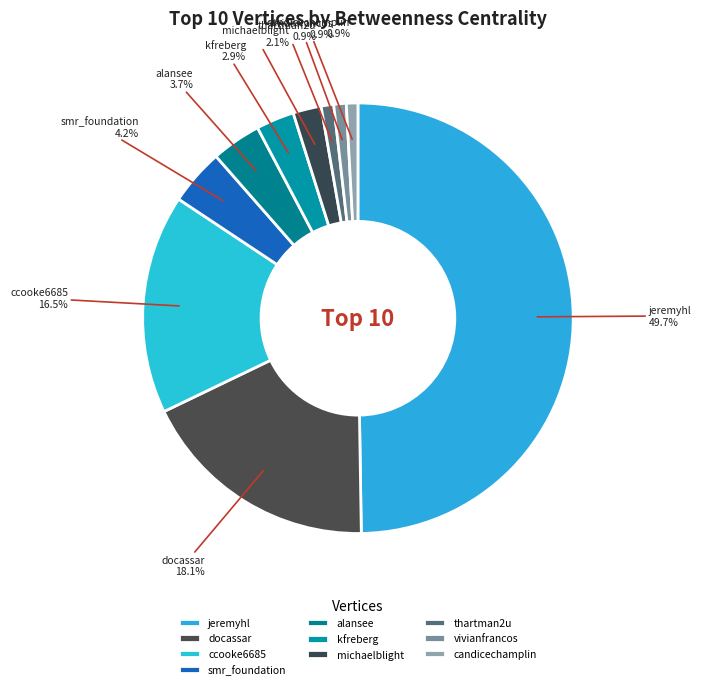

What is the ratio of the value at jeremyhl to the value at ccooke6685?

3.0